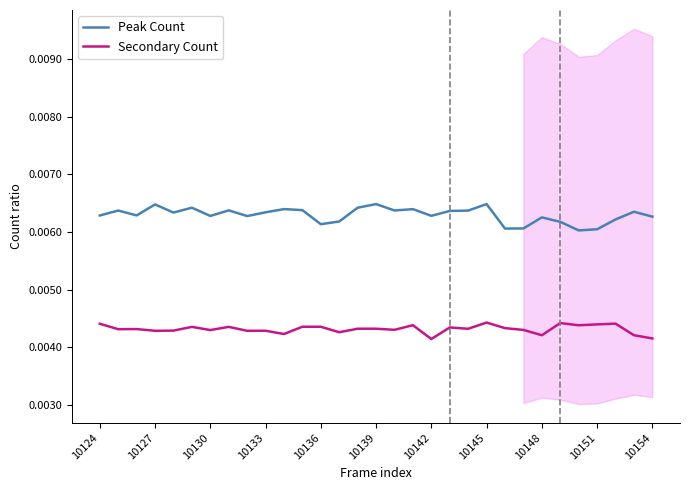

How many series are shown in this chart?

2